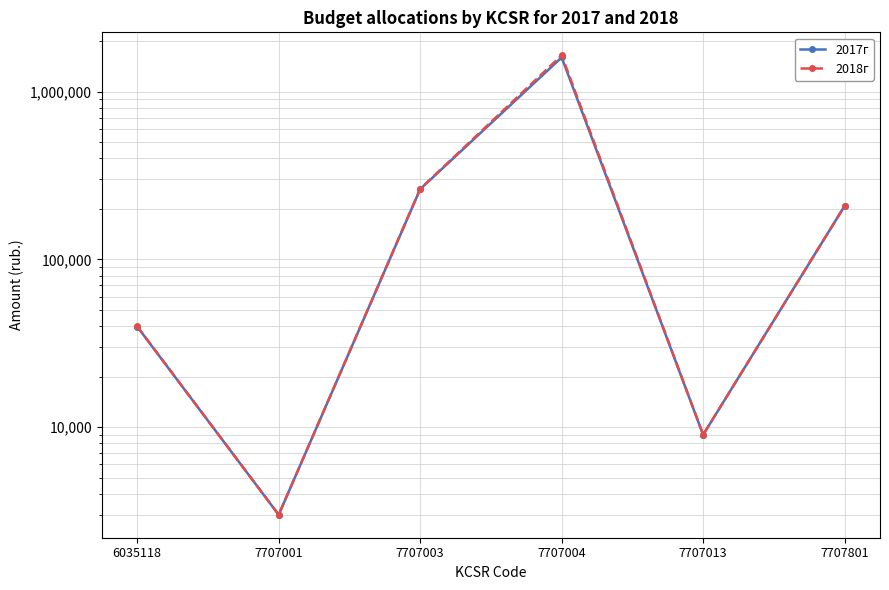

True or false: 2018г has a value of 1646000 at 7707004.

True